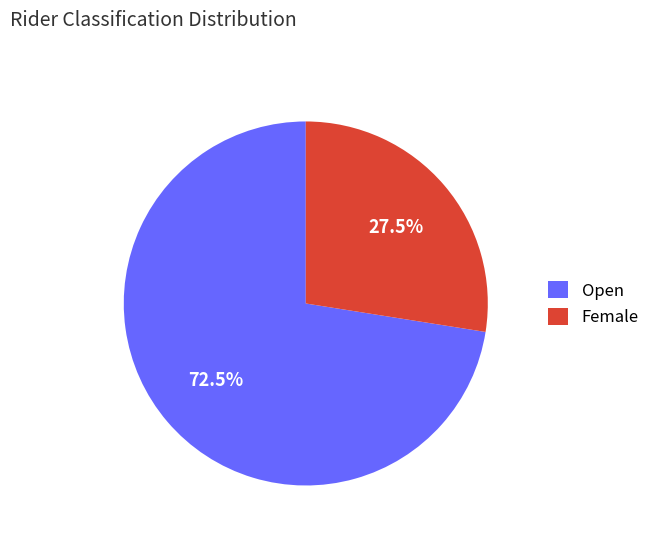

Rank the categories by value from lowest to highest.

Female, Open